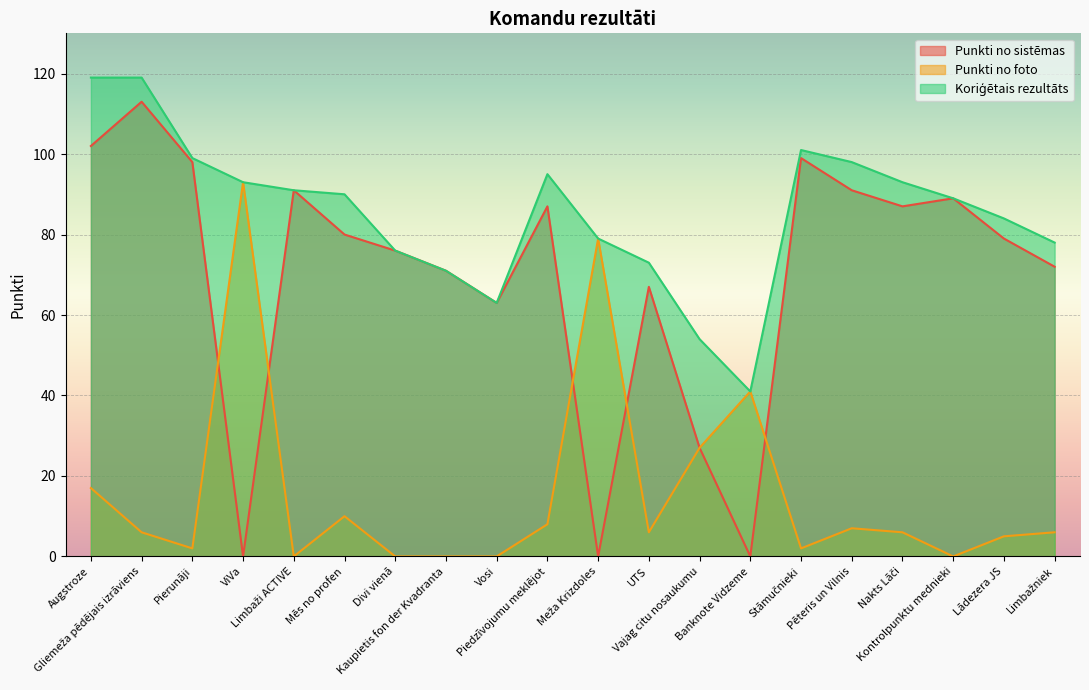

How many lines are shown in the chart?

3